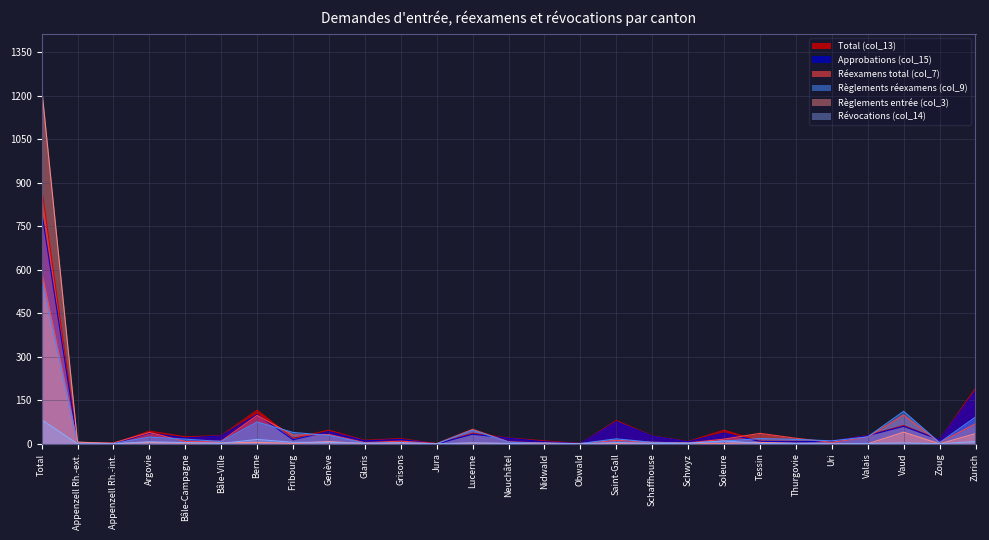

Which series has the widest spread of values?

Règlements entrée (col_3)